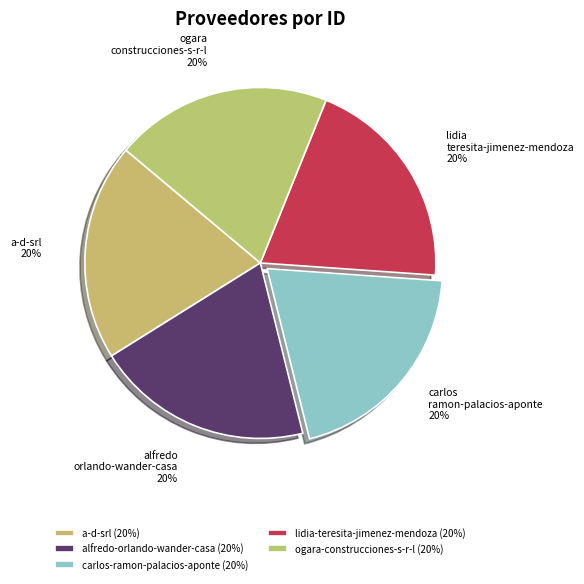

Does lidia-teresita-jimenez-mendoza account for over 50% of the chart?

No